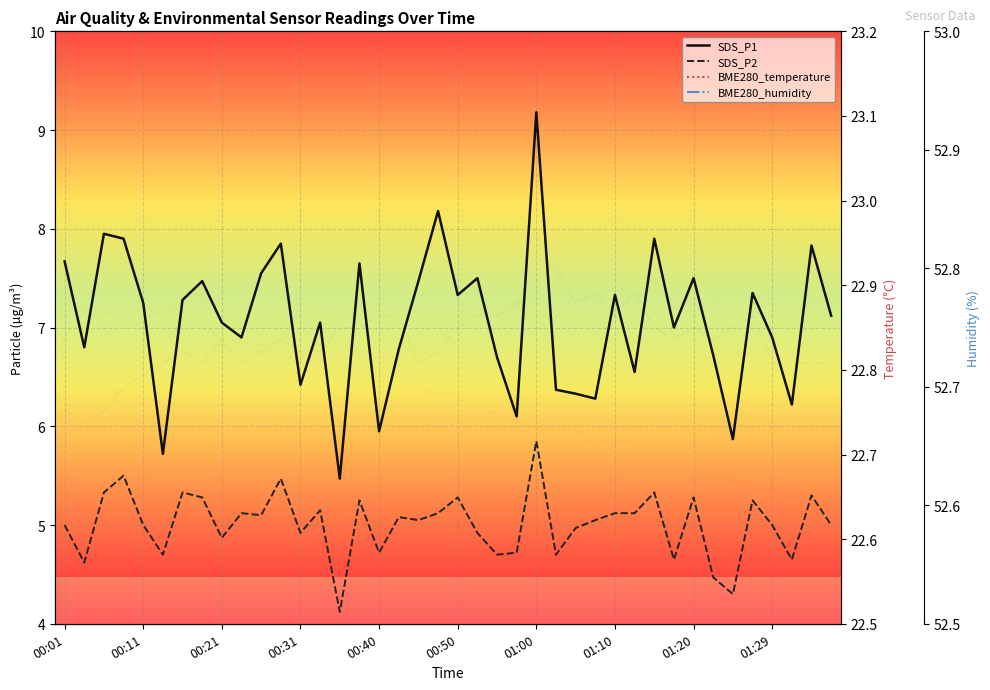

True or false: BME280_temperature has more than 2 interior local peaks.

False